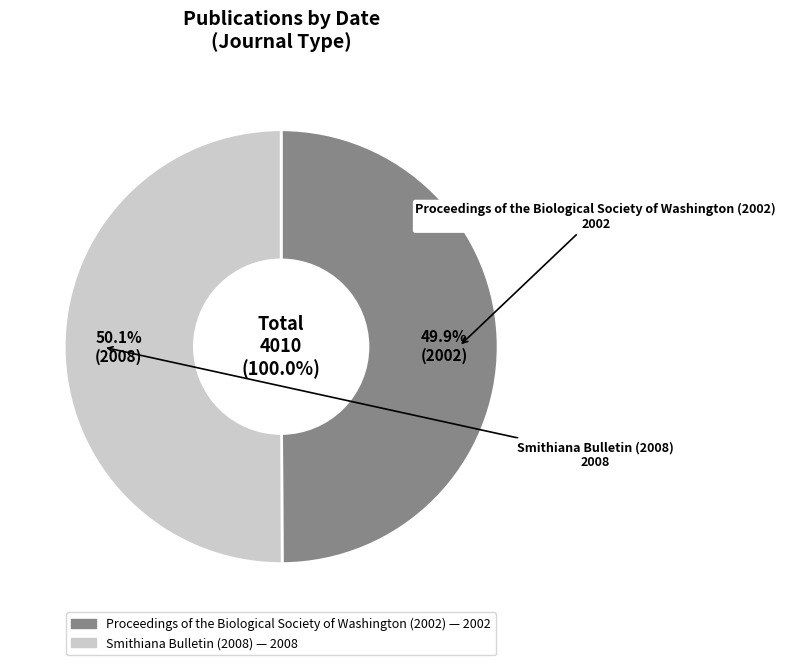

Which category has the smallest portion of the pie?

Proceedings of the Biological Society of Washington (2002)